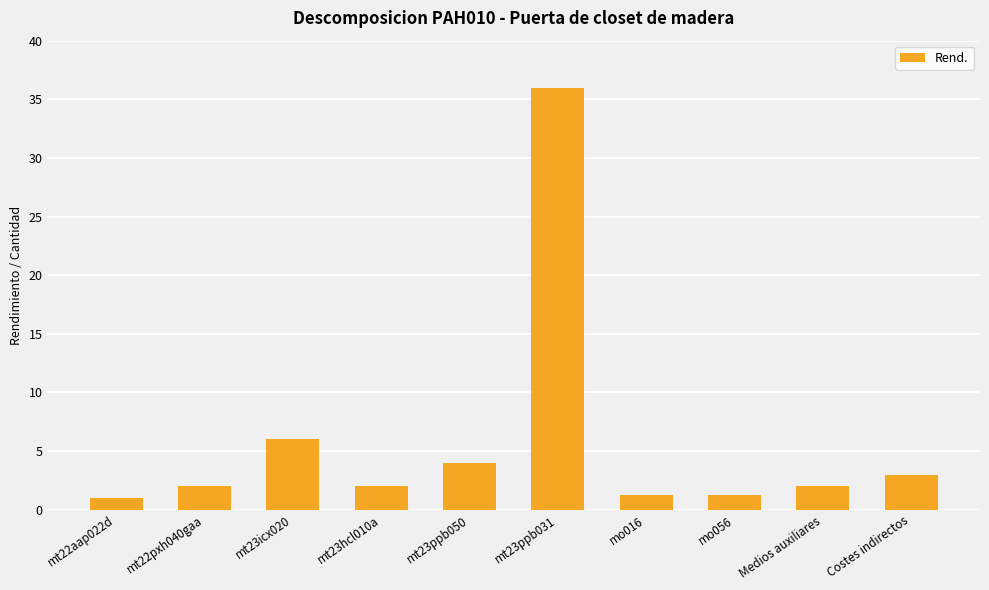

Where is the data nearest to the value 18?

mt23icx020